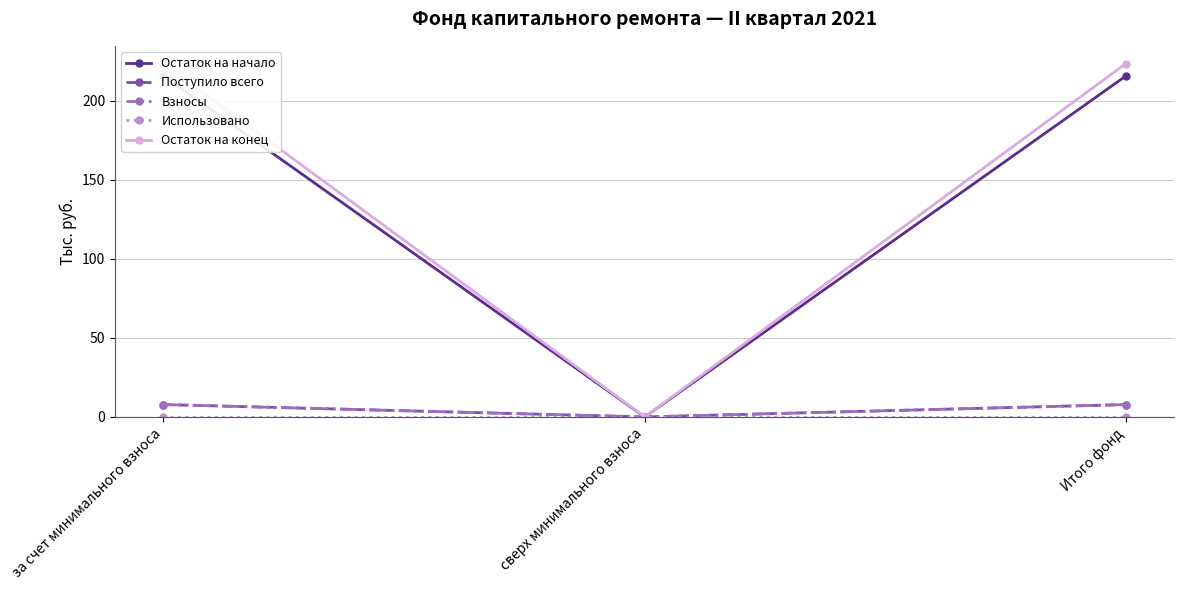

What is the total value across all series at Итого фонд?

454.8